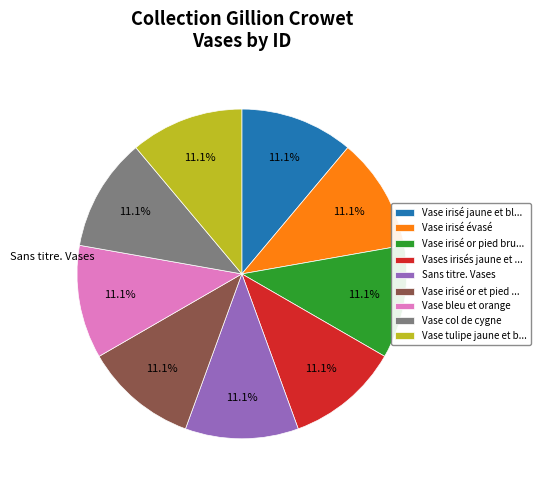

Is there any slice that represents more than half of the pie?

No